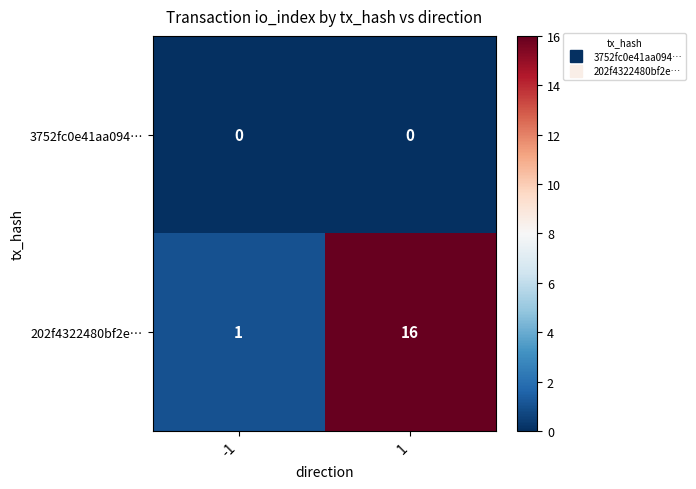

Which series changed the most between -1 and 1?

202f4322480bf2e…